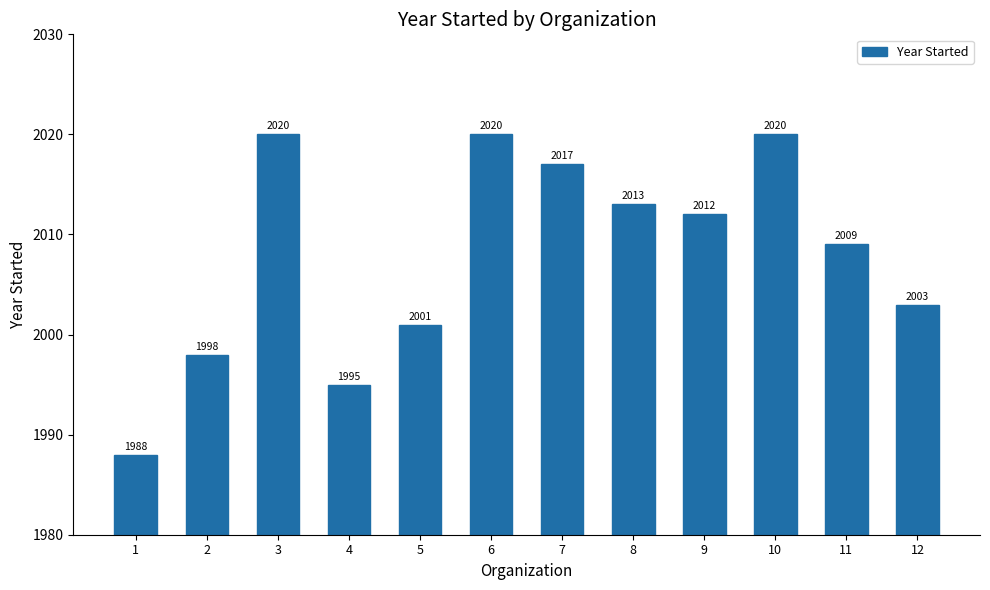

True or false: the data shows 1998 at 2.

True